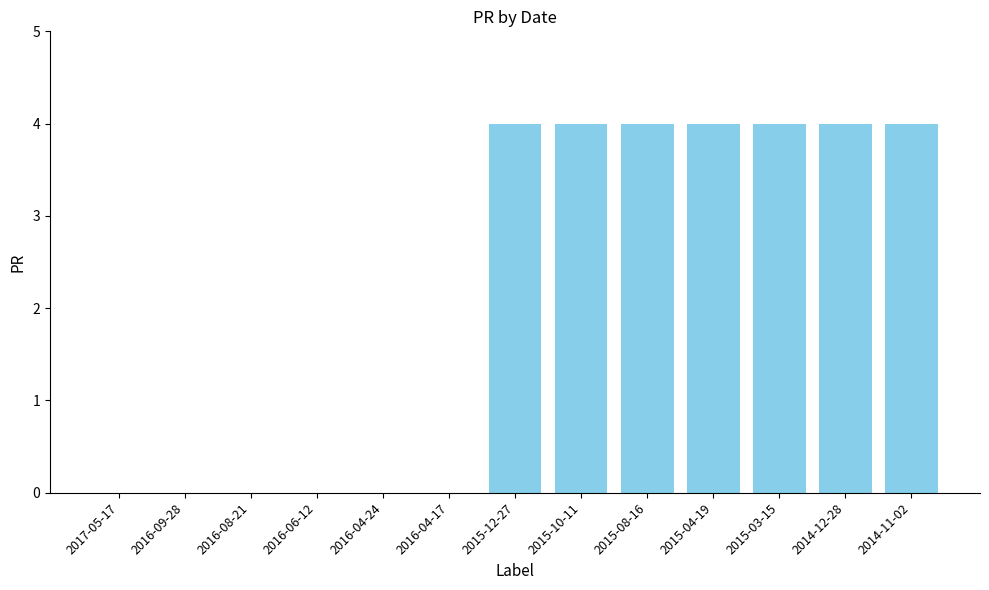

Count the values in the range 0 to 4.

13